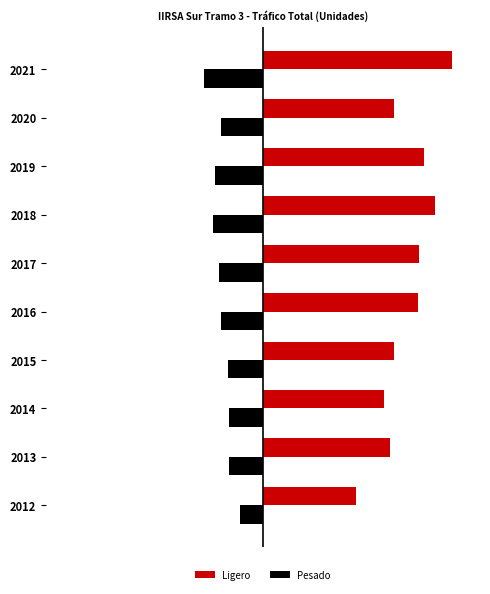

At how many categories does at least one series exceed 477173?

9